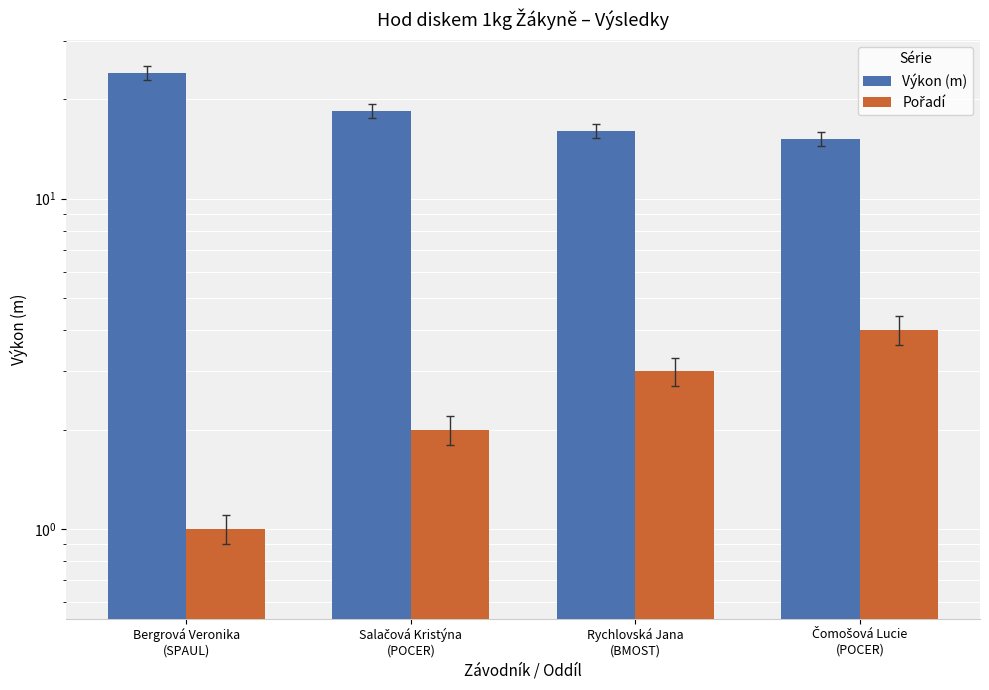

What is the spread (max minus min) of values at Čomošová Lucie
(POCER)?

11.2